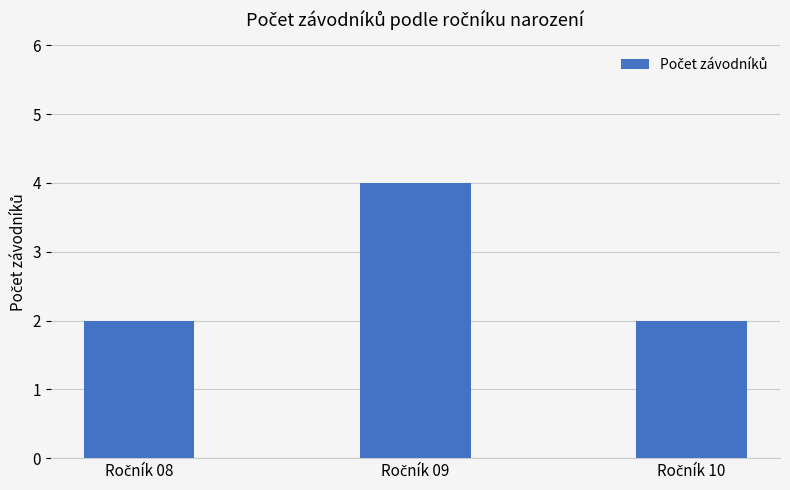

What is the sum of all values?

8